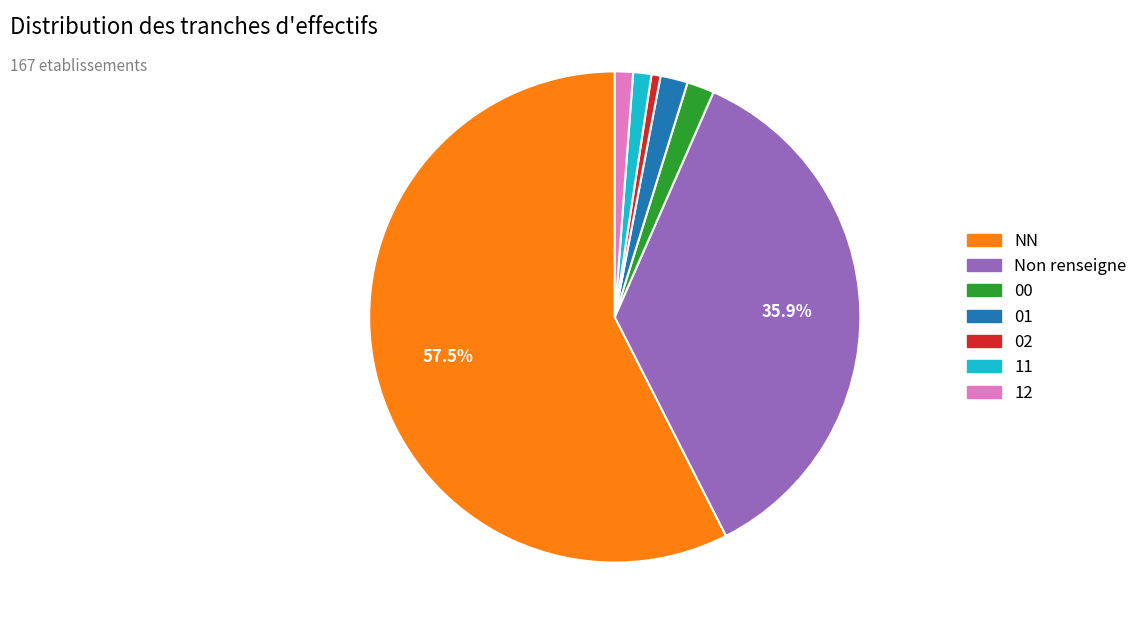

Is there any slice that represents more than half of the pie?

Yes